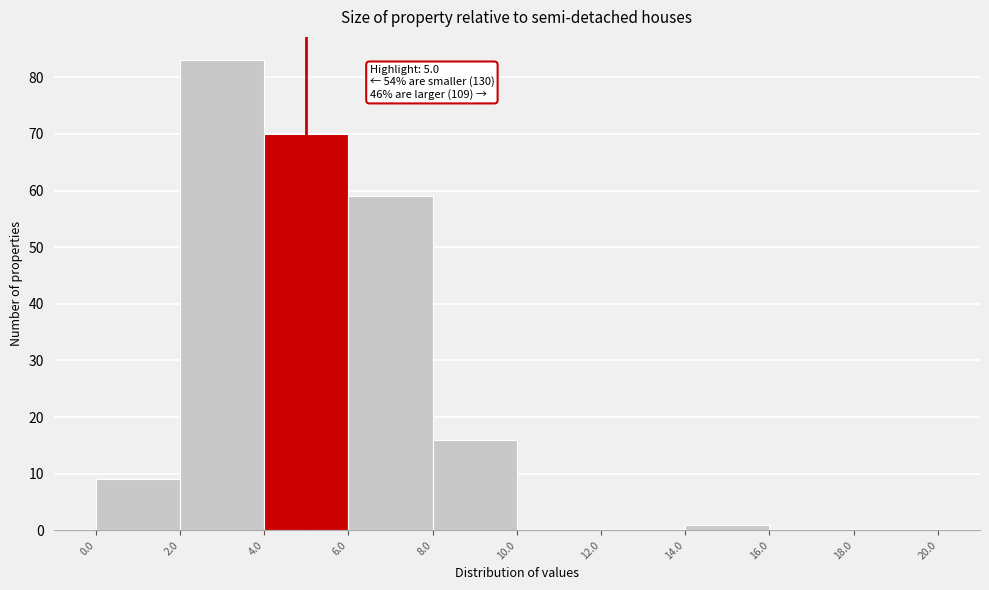

Over which range of the x-axis is the bar tallest?

2.0 to 4.0